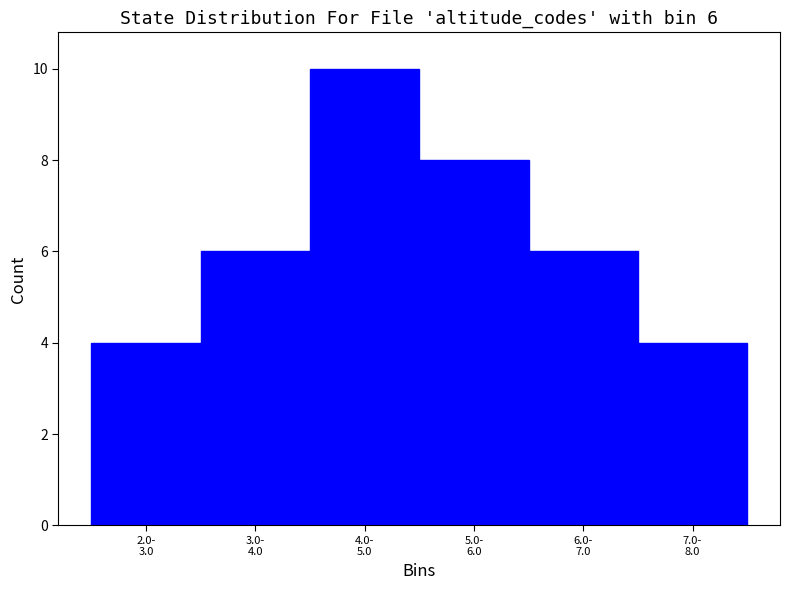

Reading right to left, what are all the values shown in this chart?

4	6	8	10	6	4